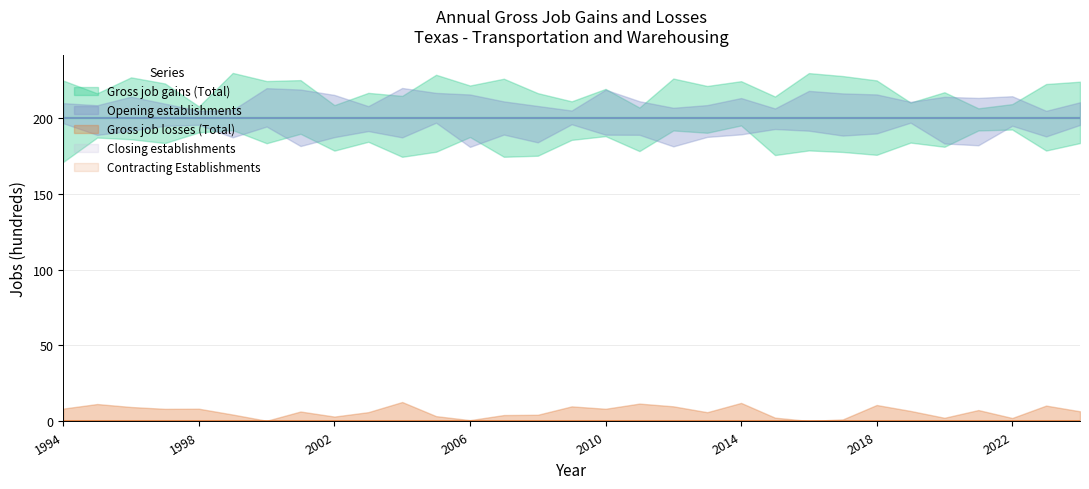

True or false: Contracting Establishments has more than 1 interior local peaks.

False